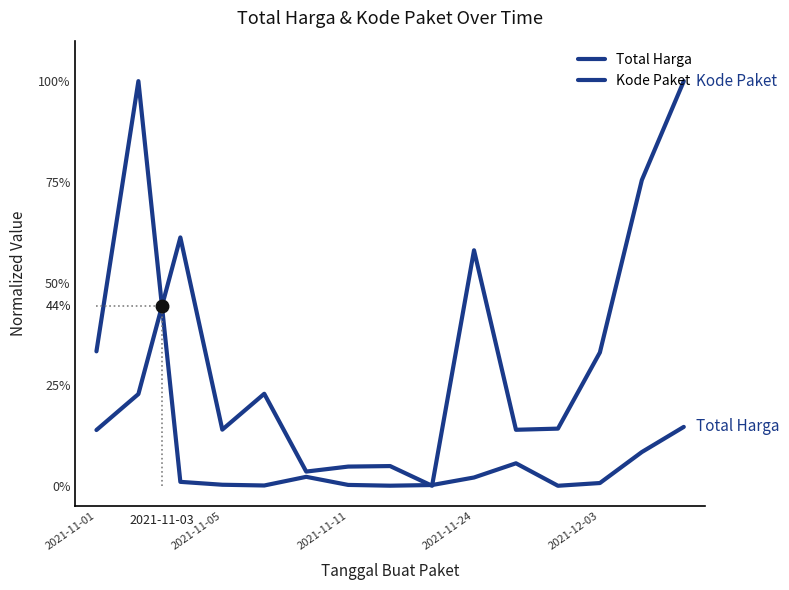

List the labels in order of Total Harga value, smallest first.

11, 7, 2021-12-03, 8, 6, 2021-11-24, 12, 2021-11-11, 9, 5, 10, 13, 14, 2021-11-01, 2021-11-05